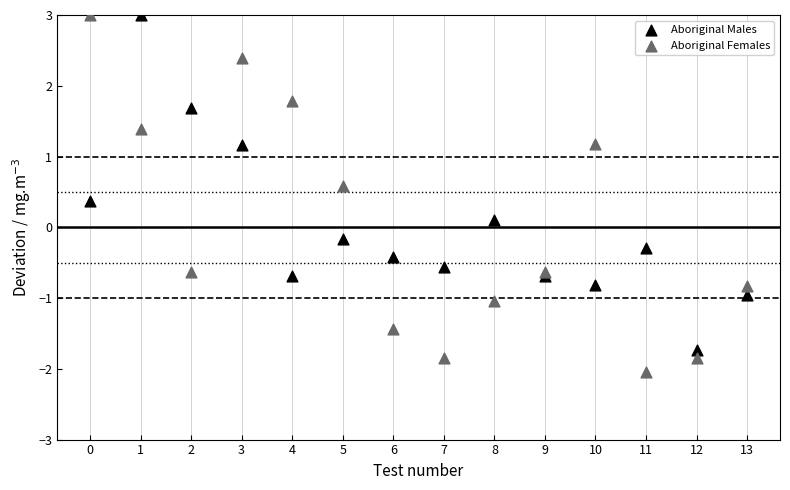

What are all the series names shown in the legend?

Aboriginal Males, Aboriginal Females